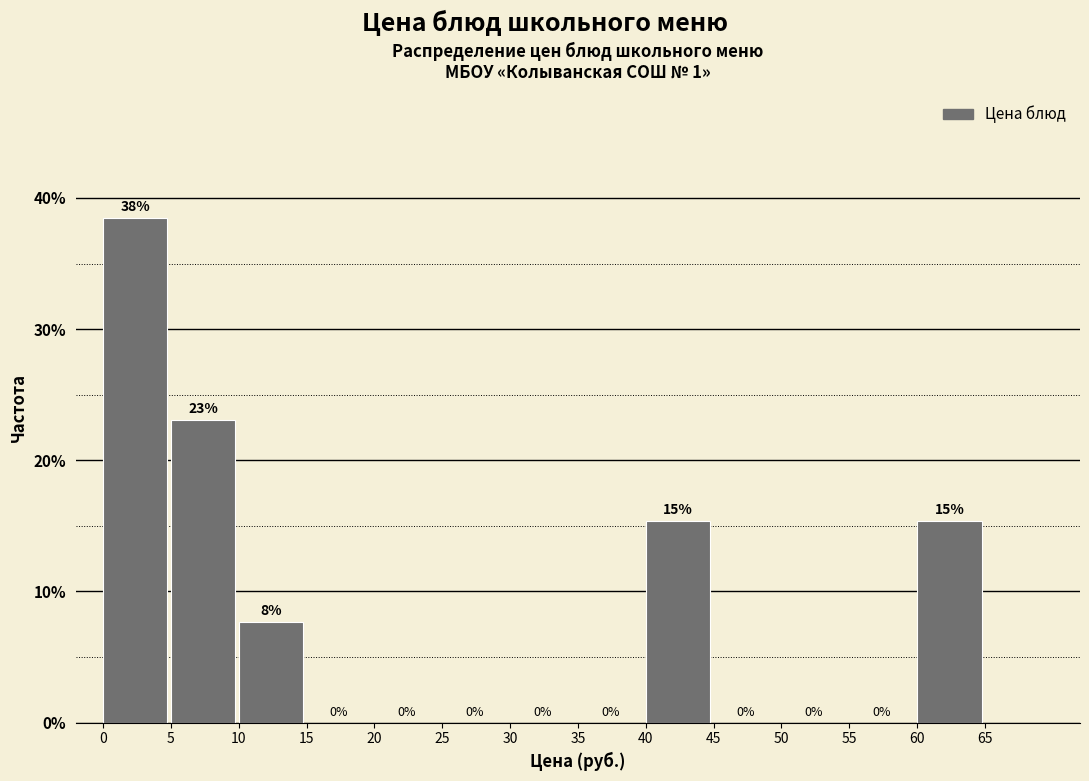

Which range on the x-axis has the tallest bar?

0 to 5